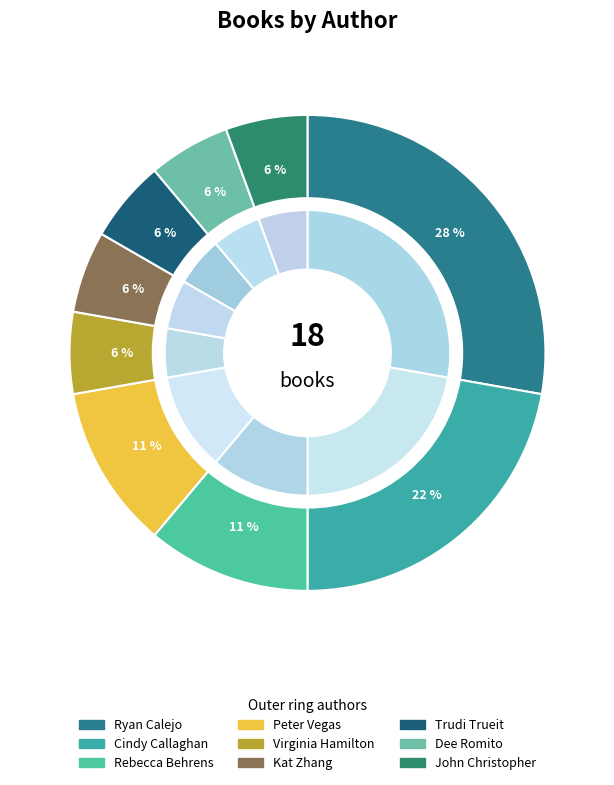

Which has a higher value, John Christopher (706221) or Ryan Calejo (130172738)?

Ryan Calejo (130172738)